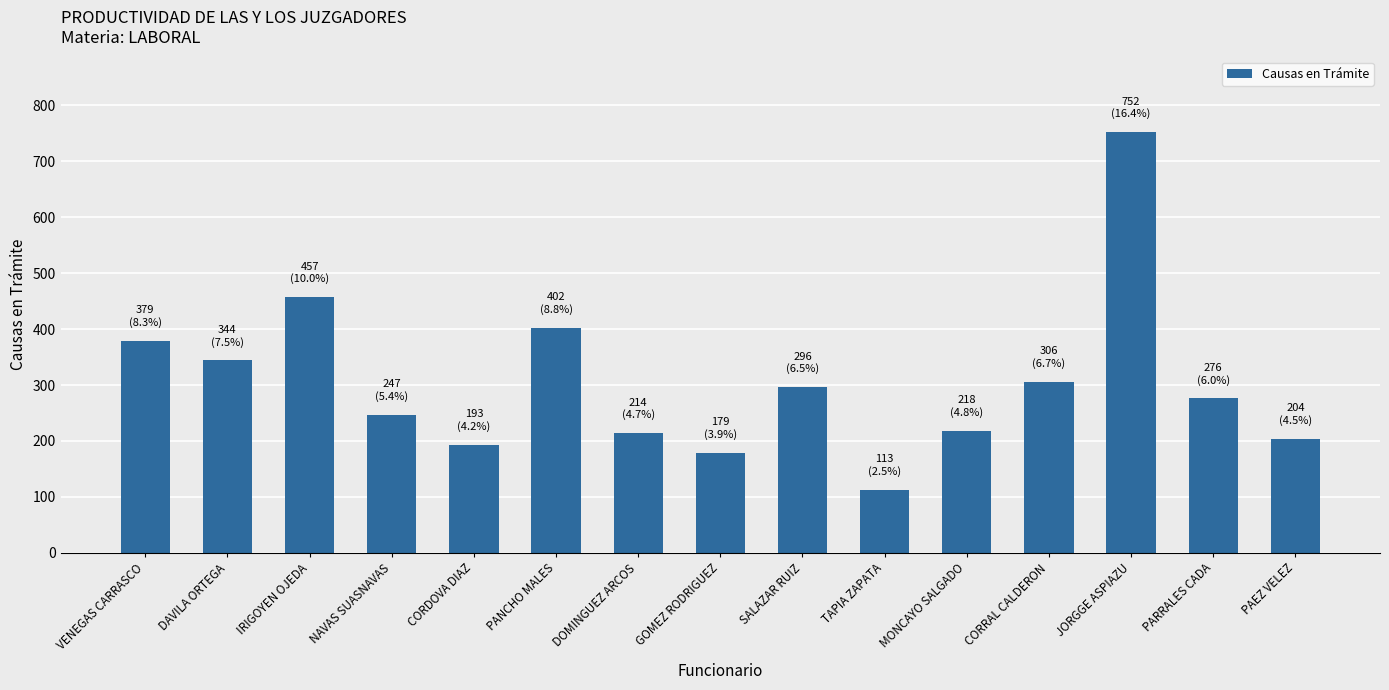

What is the difference between the second highest and second lowest values?

278